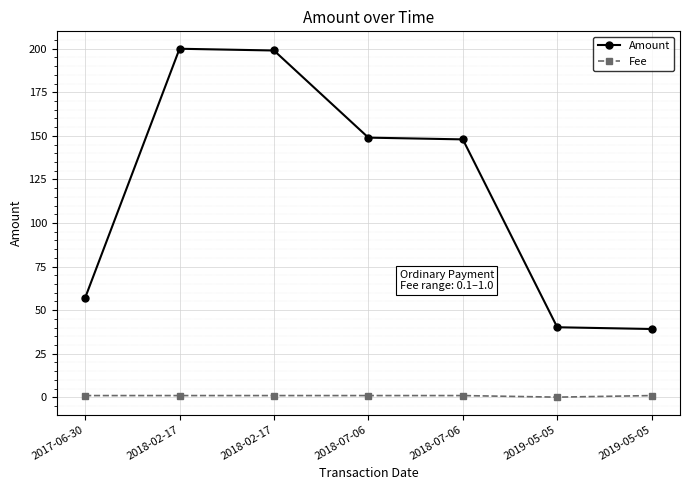

What is the difference between the Amount values at 2018-02-17 and 2019-05-05?

159.8